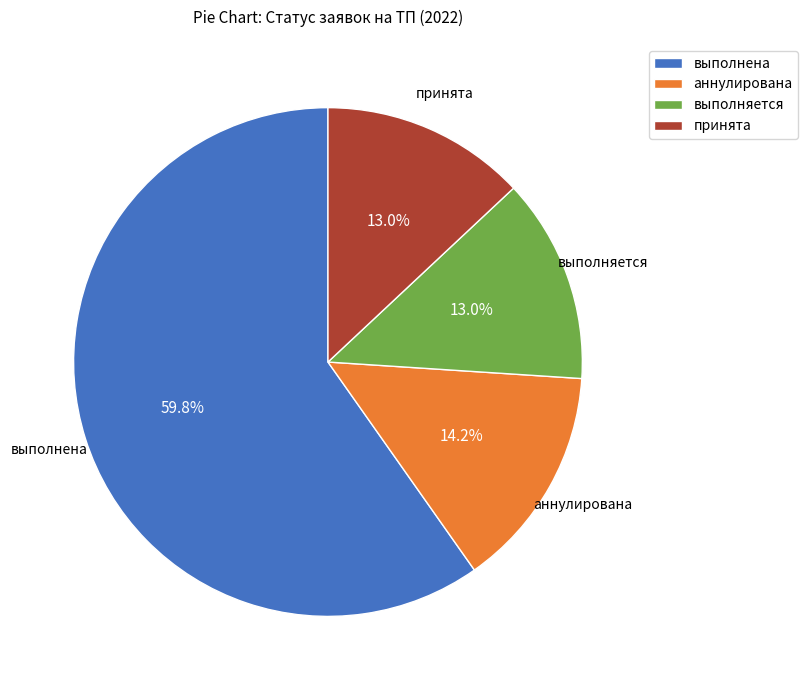

To the nearest percent, what portion does выполняется represent?

13%